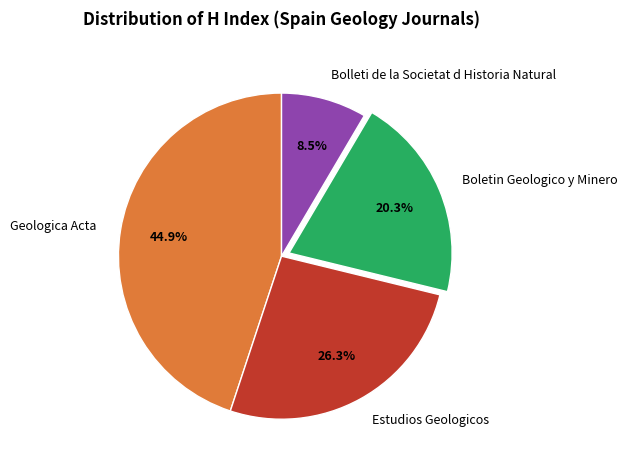

To the nearest percent, what is the difference between the largest and smallest slice percentages?

36%